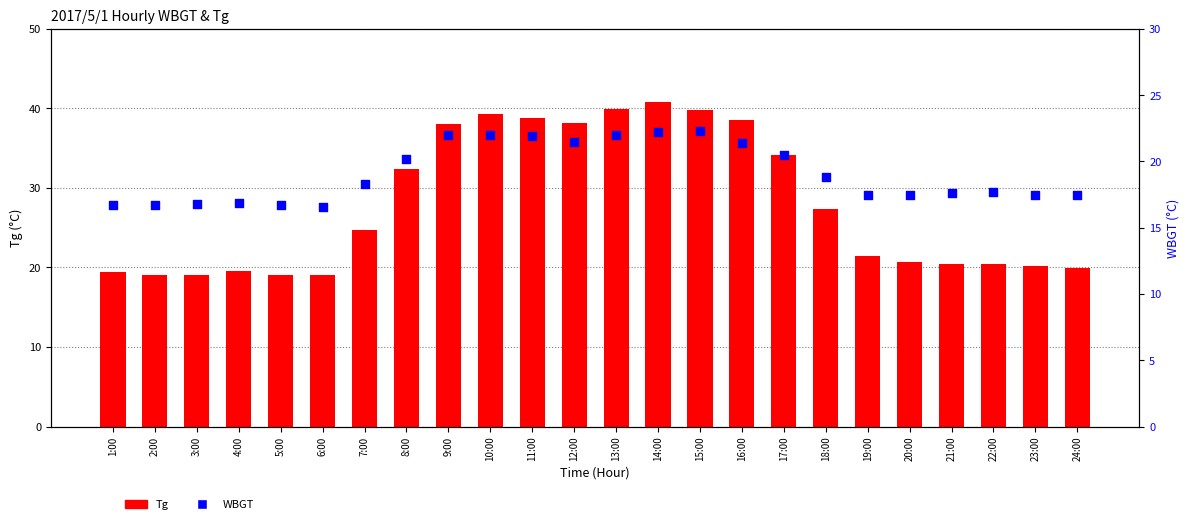

Which series contains the highest Y value?

Tg